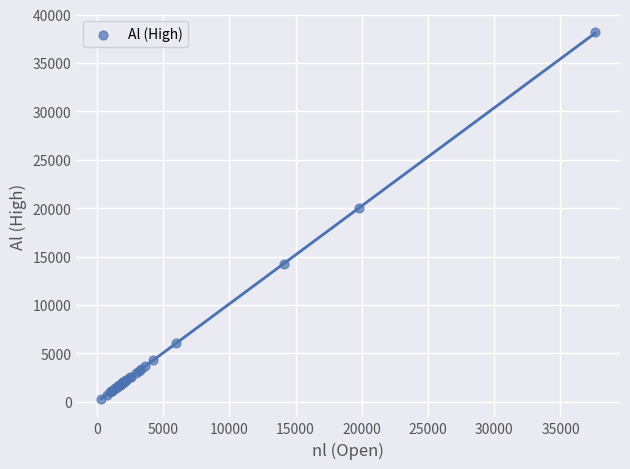

What Y value in the scatter plot is closest to 19245?

19963.4